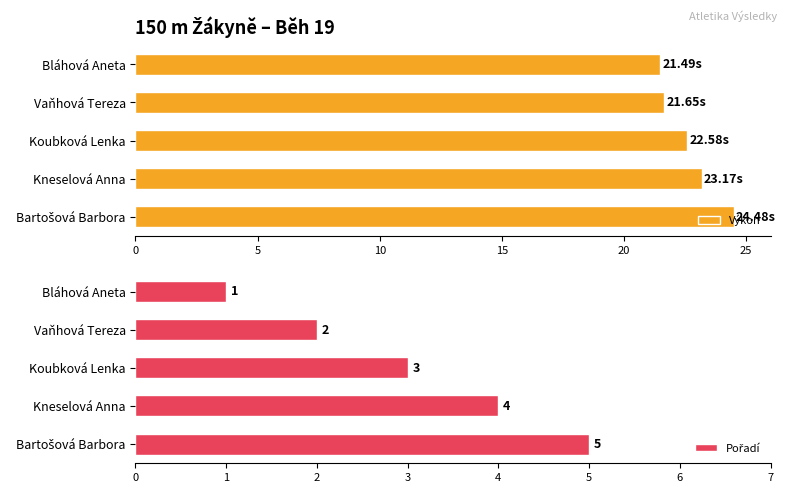

What is the difference between the maximum and minimum values in the Výkon series?

3.0